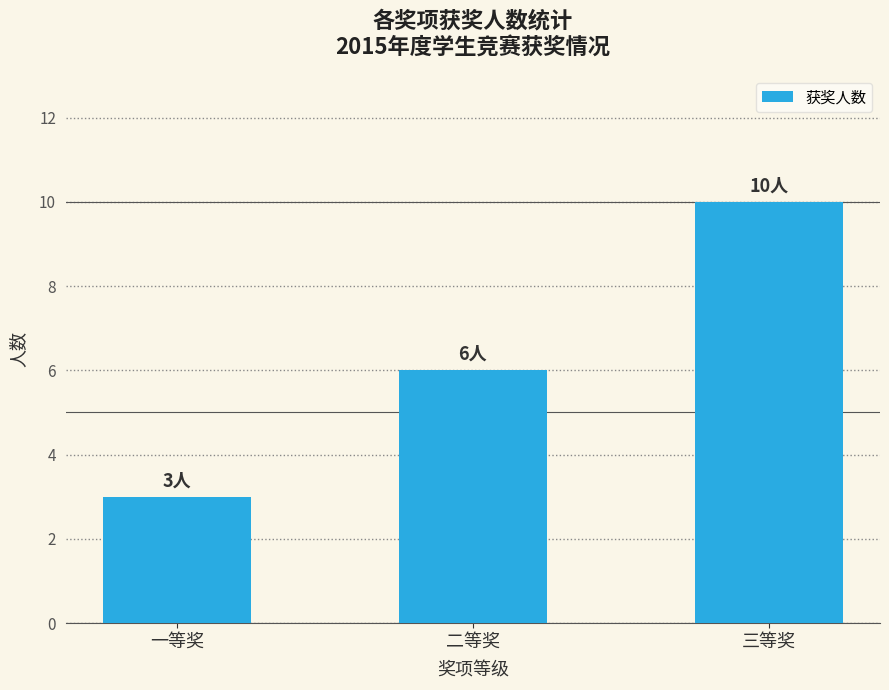

Is it true that the value at 一等奖 is 5?

False